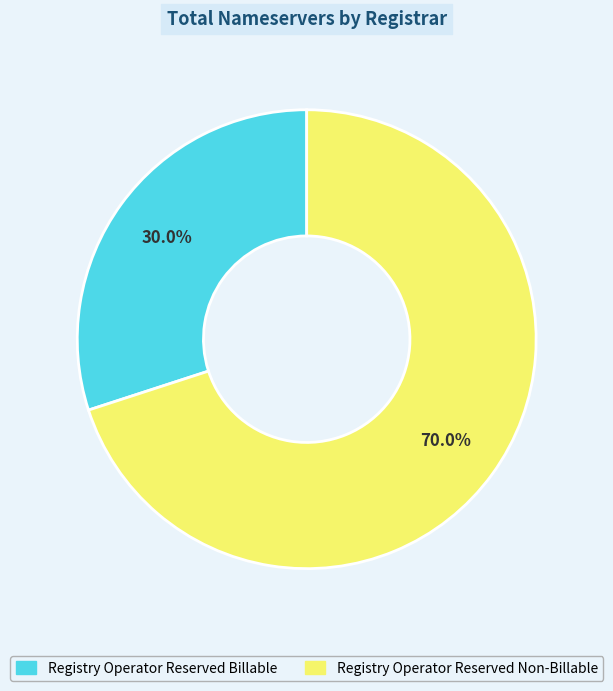

Which slice is the largest?

Registry Operator Reserved Non-Billable